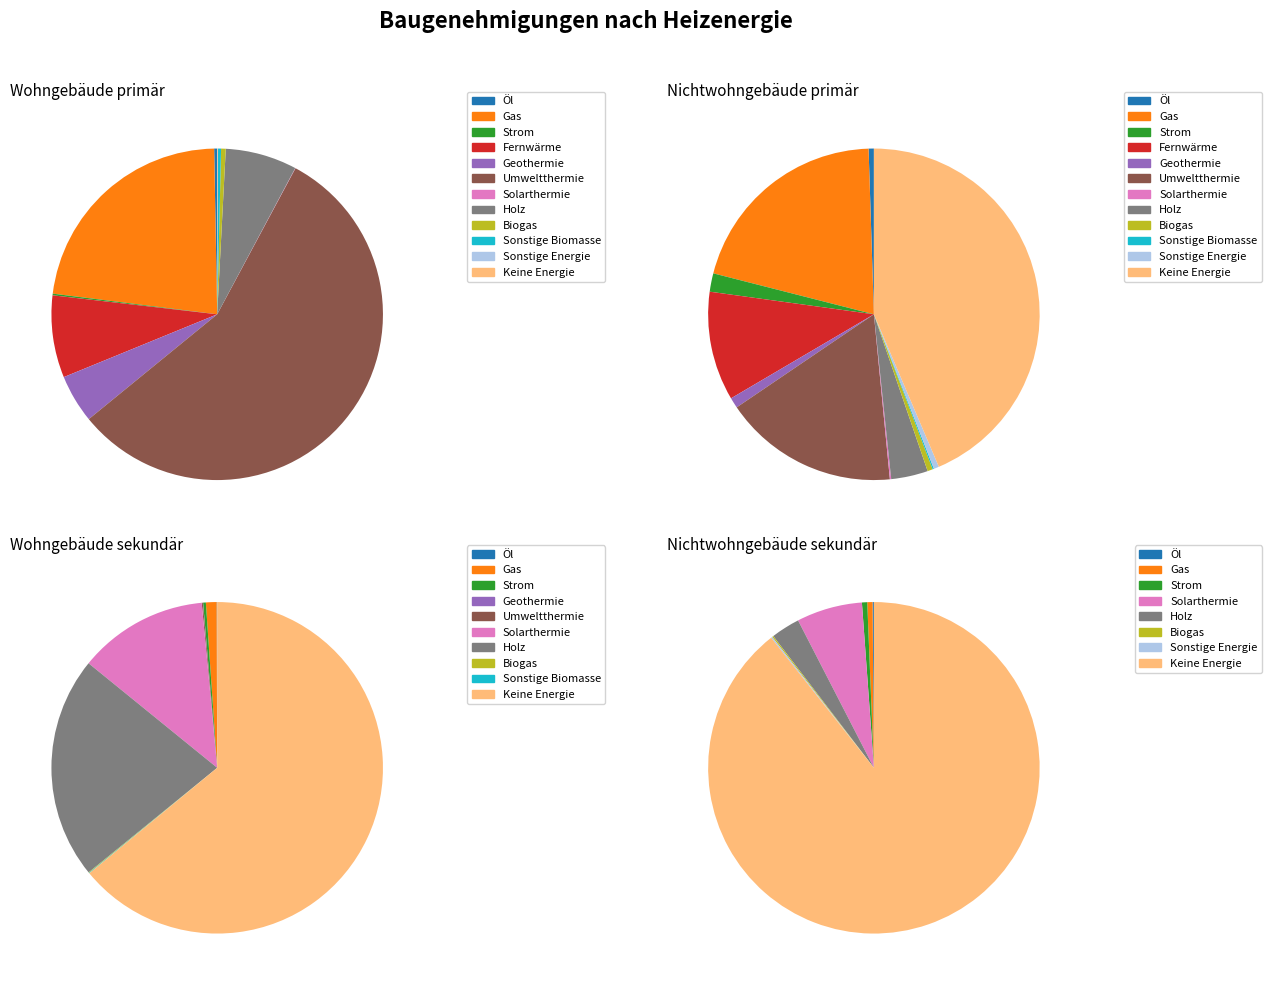

How many segments does this pie chart have?

12